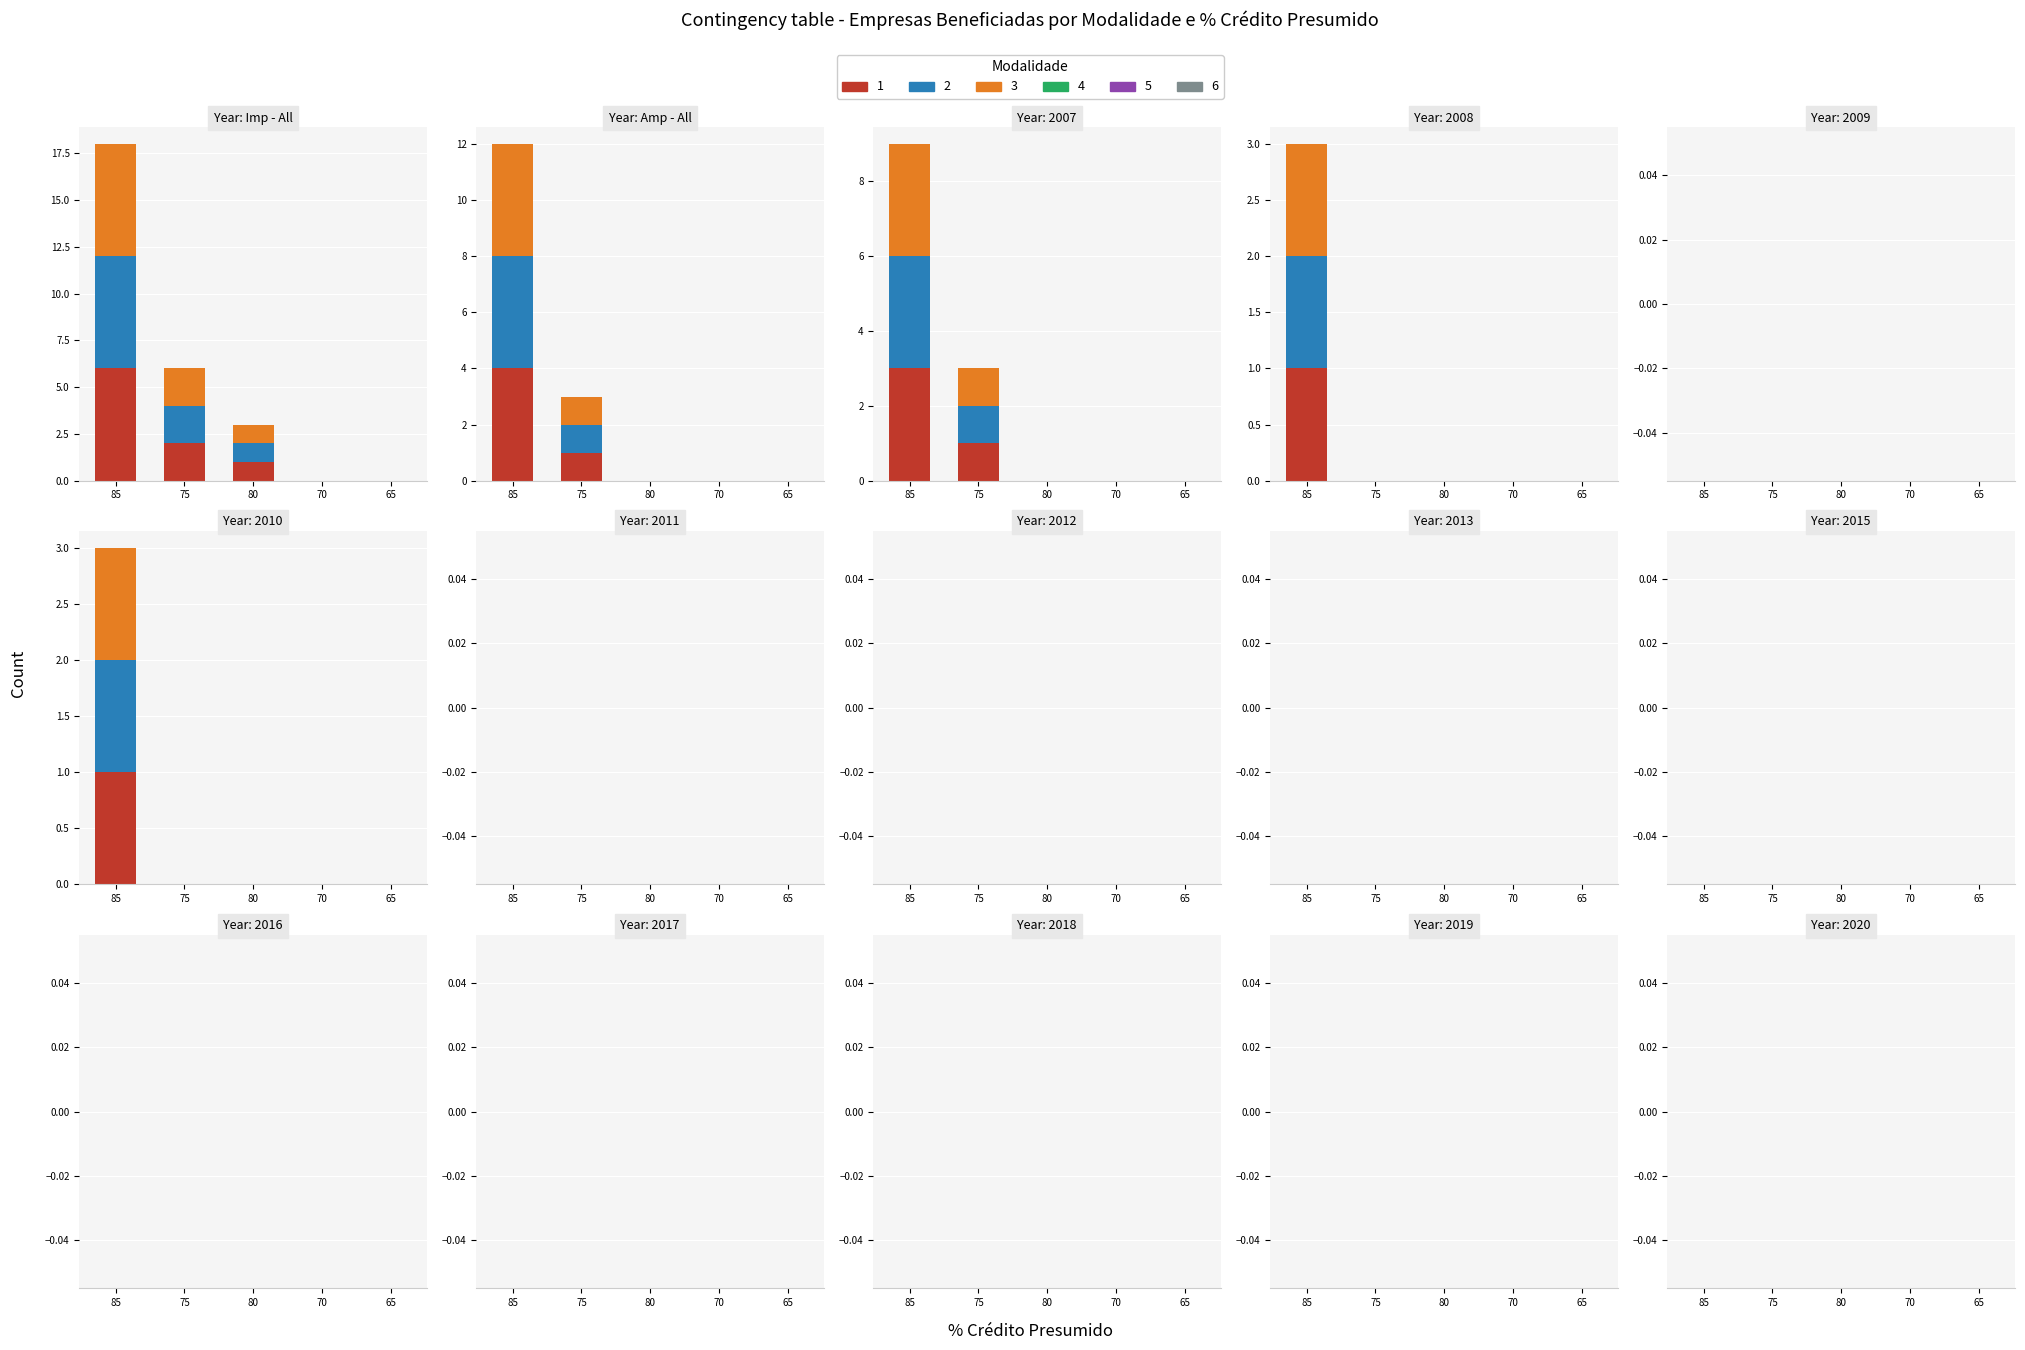

List the series in order of their peak value, highest first.

Rep 1, Rep 2, Rep 3